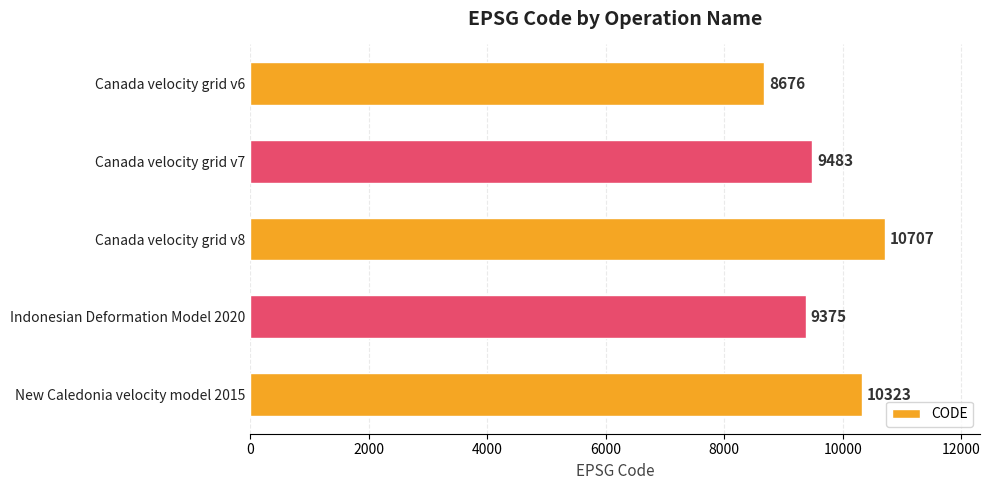

Where is the data nearest to the value 9691?

Canada velocity grid v7